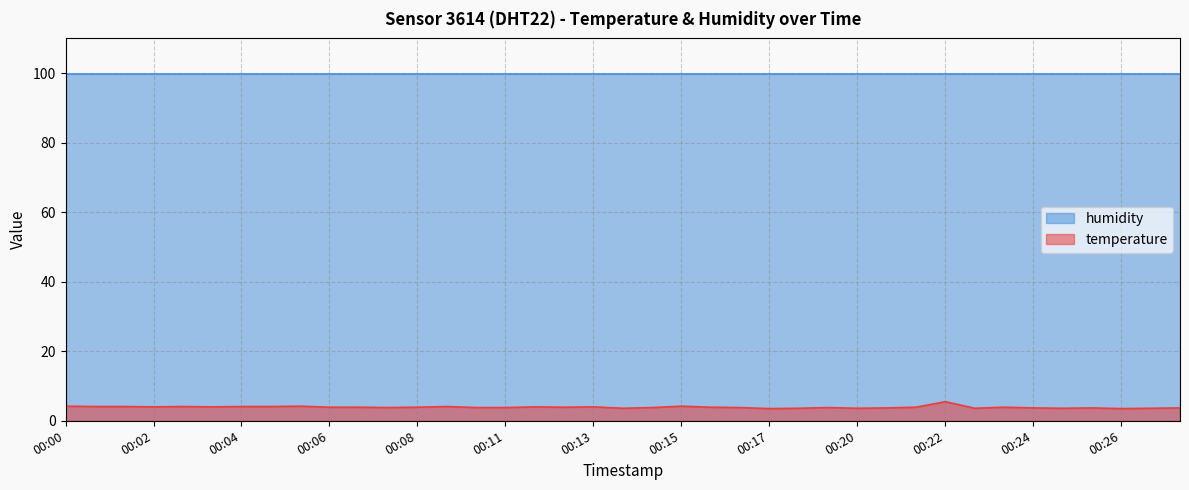

The value at 00:13 is 1.9. True or false?

False